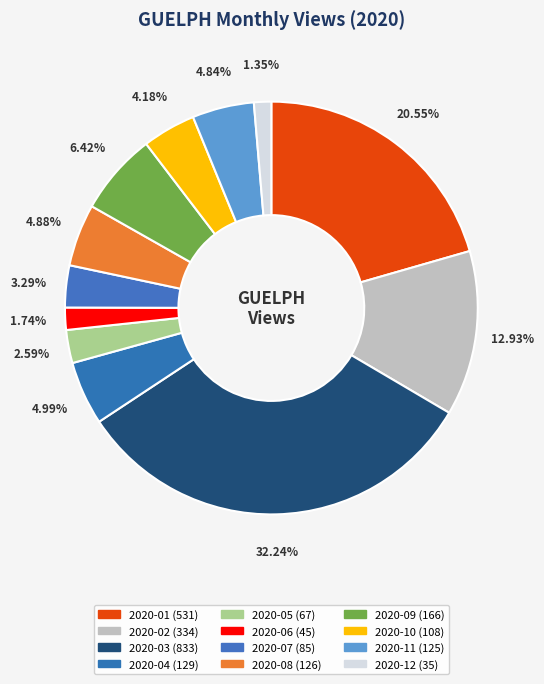

What is the smallest slice in the pie chart?

2020-12